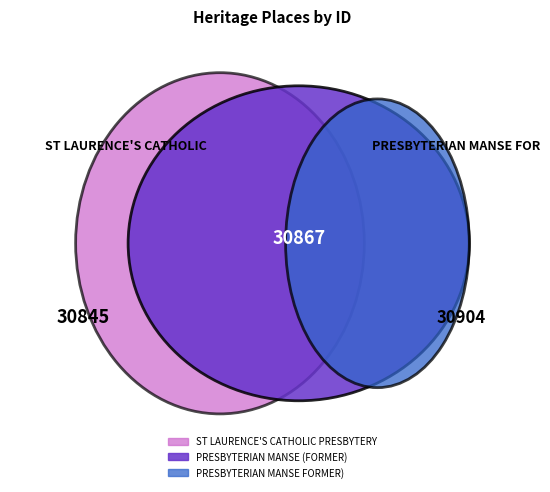

Is ST LAURENCE'S CATHOLIC PRESBYTERY the majority of the pie?

No